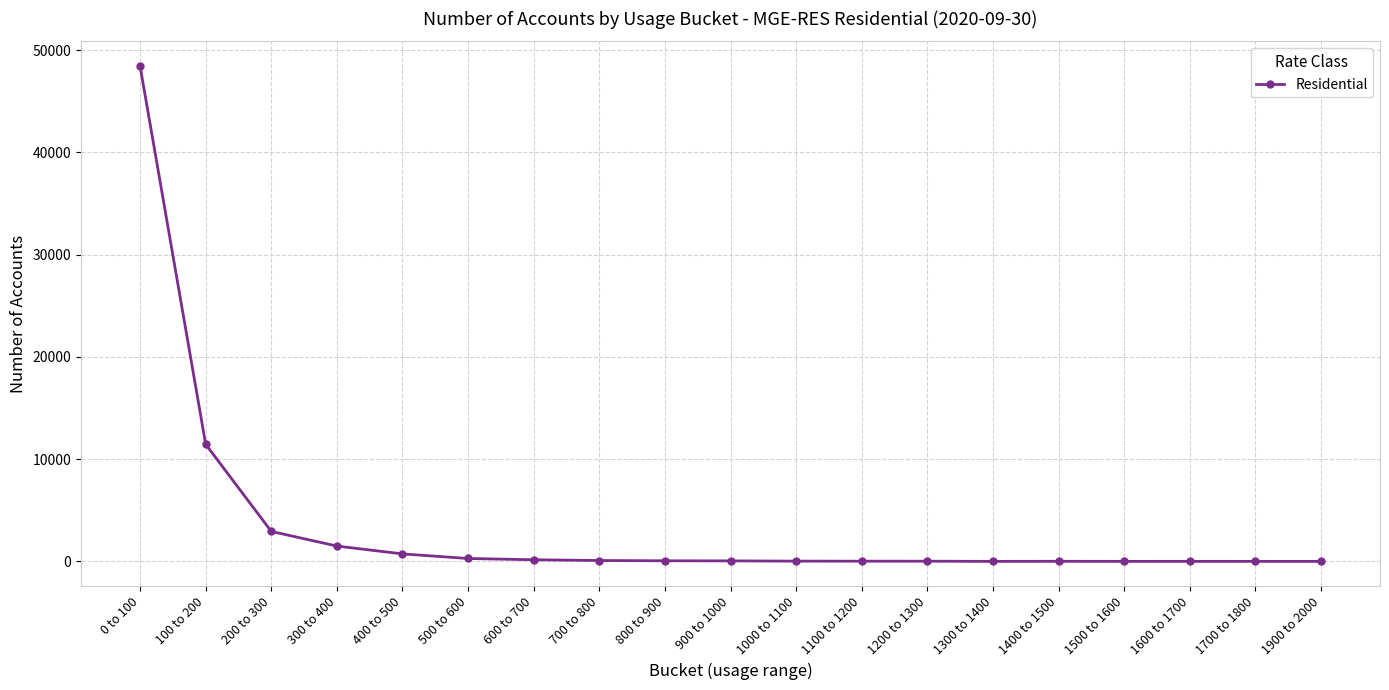

The chart shows a value of 22 at 1200 to 1300. True or false?

True